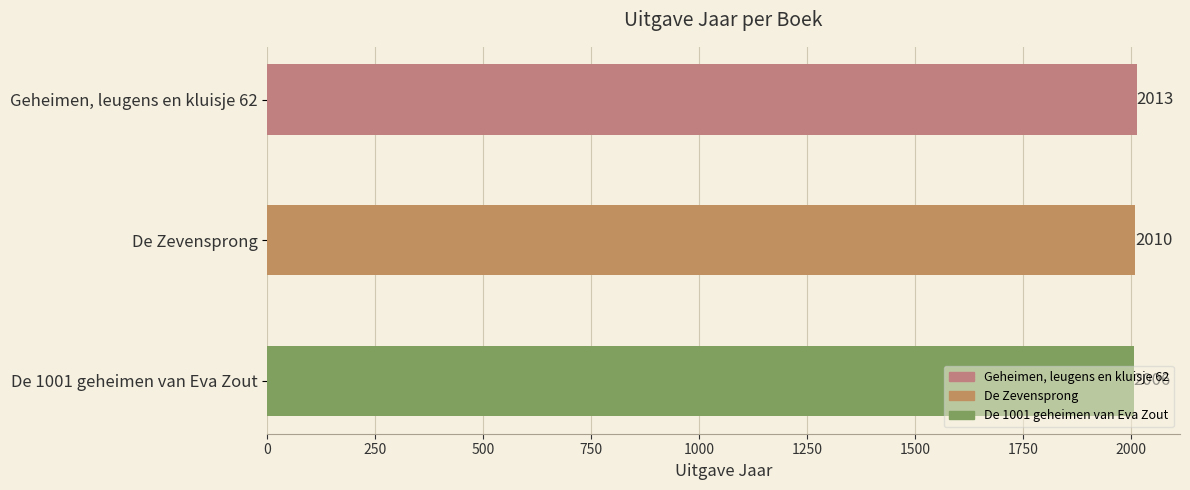

How many bars are there in total?

3